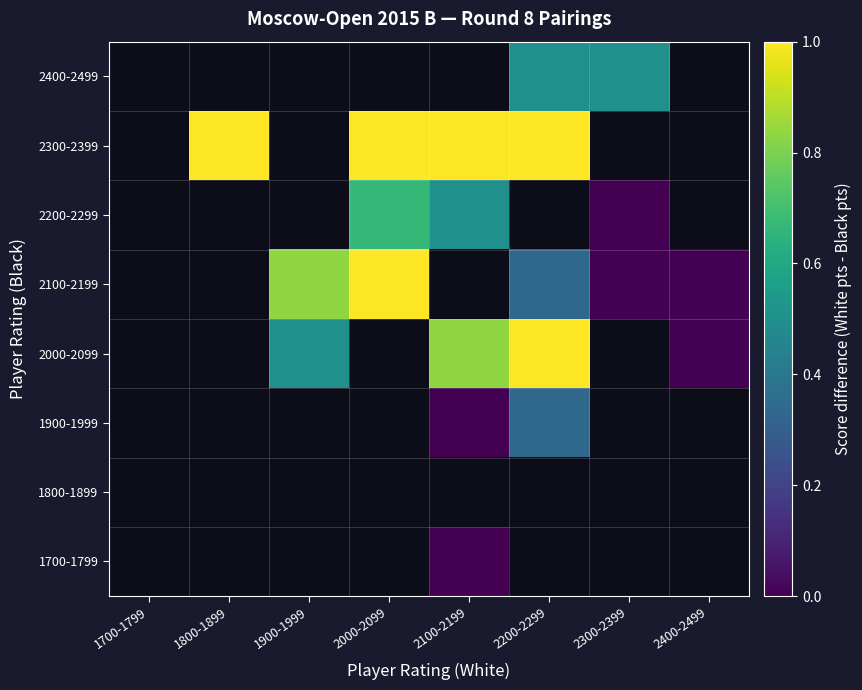

Is the value of 1800-1899 at 1900-1999 greater than the value of 2400-2499 at 2400-2499?

No